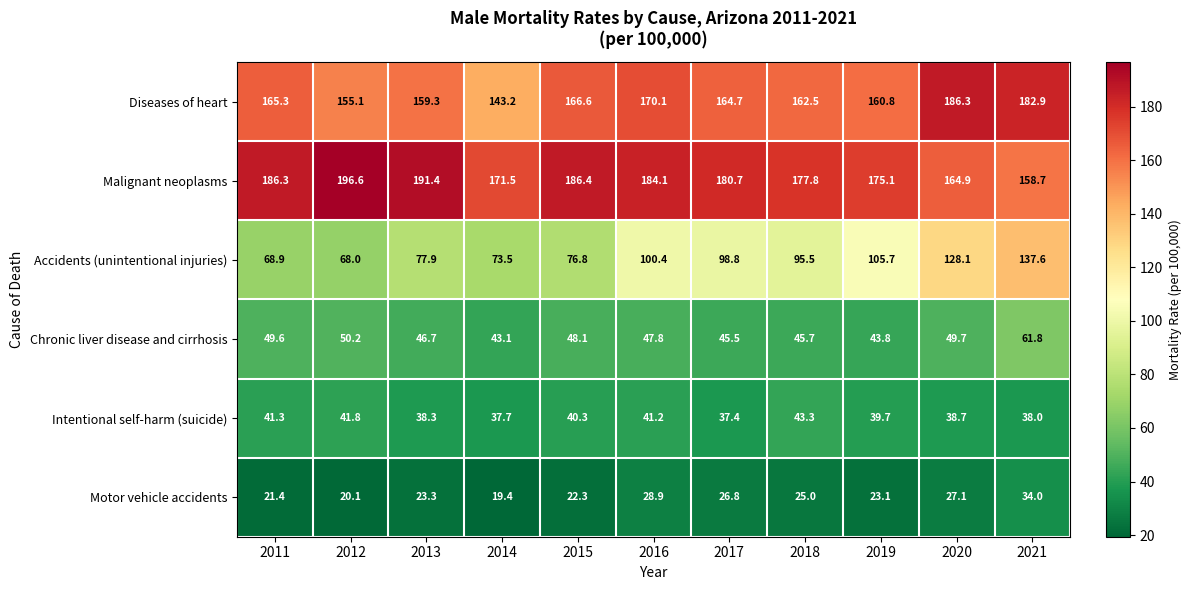

Where is Diseases of heart nearest to the value 164?

2017